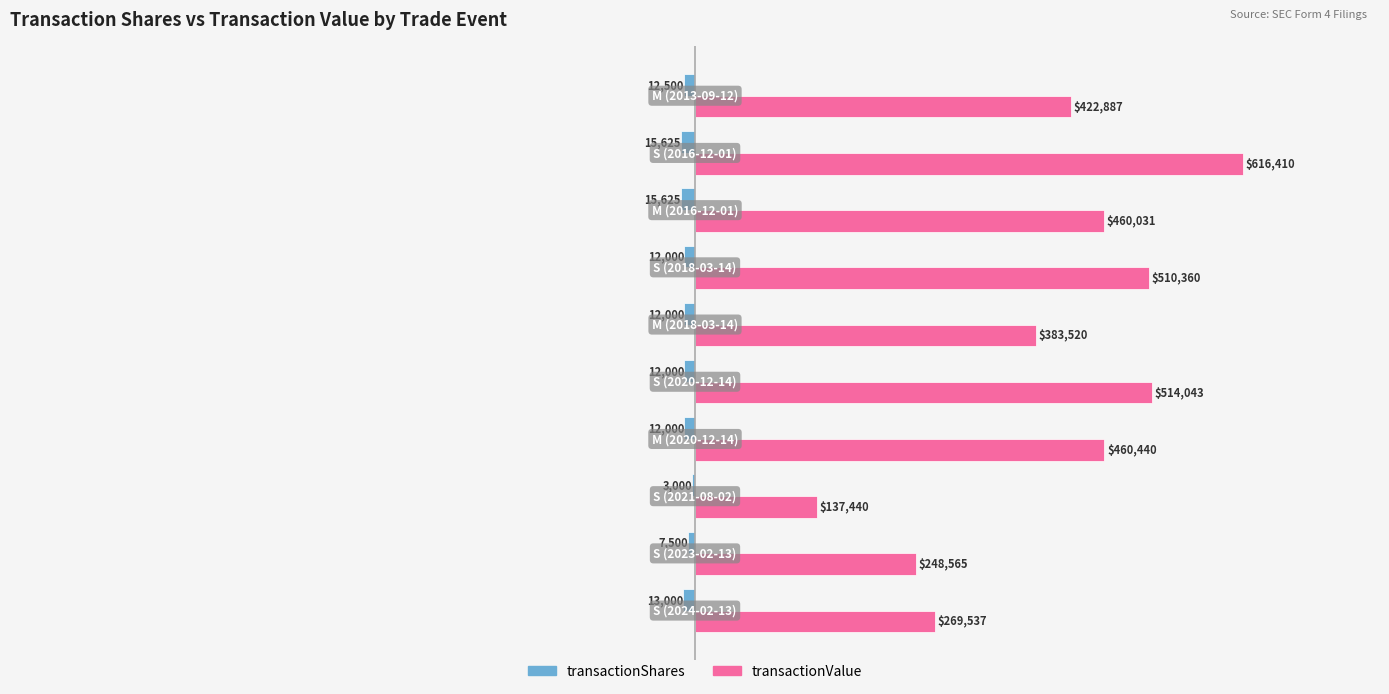

What is the sum of all transactionShares values?

-115250